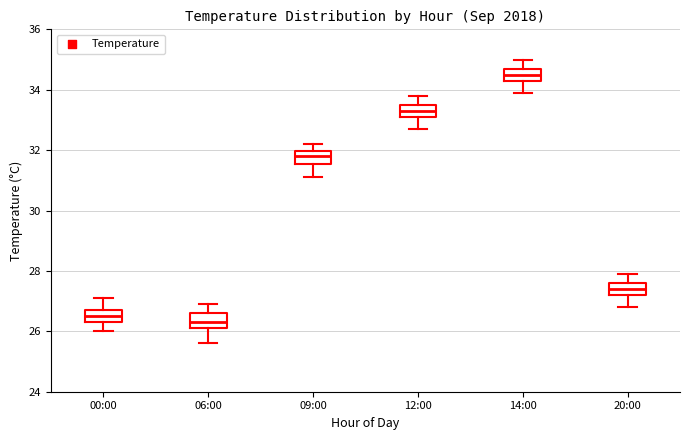

Reading left to right, transcribe this box plot: for each box, give where its median line is, the range the box spans, and where its two whiskers end, as read against the y-axis. The values are not printed on the chart, so give them approximately, as read against the axis.

00:00: median 26.6, box 26.4 to 26.8, whiskers 26.0 to 27.2
06:00: median 26.4, box 26.2 to 26.6, whiskers 25.6 to 27.0
09:00: median 31.8, box 31.6 to 32.0, whiskers 31.2 to 32.2
12:00: median 33.4, box 33.2 to 33.6, whiskers 32.8 to 33.8
14:00: median 34.6, box 34.4 to 34.8, whiskers 34.0 to 35.0
20:00: median 27.4, box 27.2 to 27.6, whiskers 26.8 to 28.0